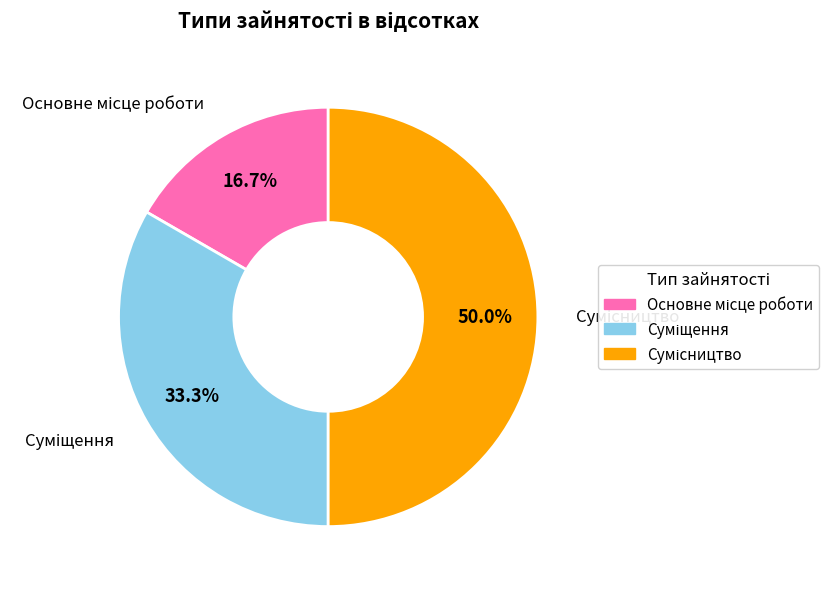

What is the largest slice in the pie chart?

Сумісництво